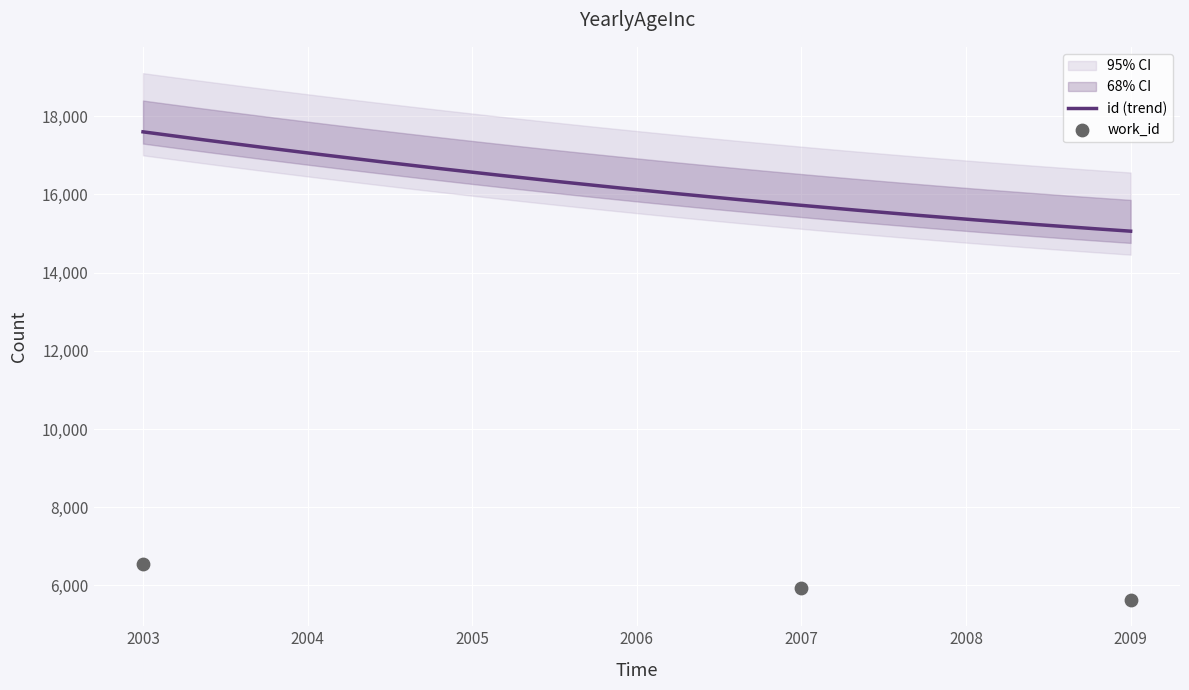

What is the lowest value of the id (trend) series?

15057.0